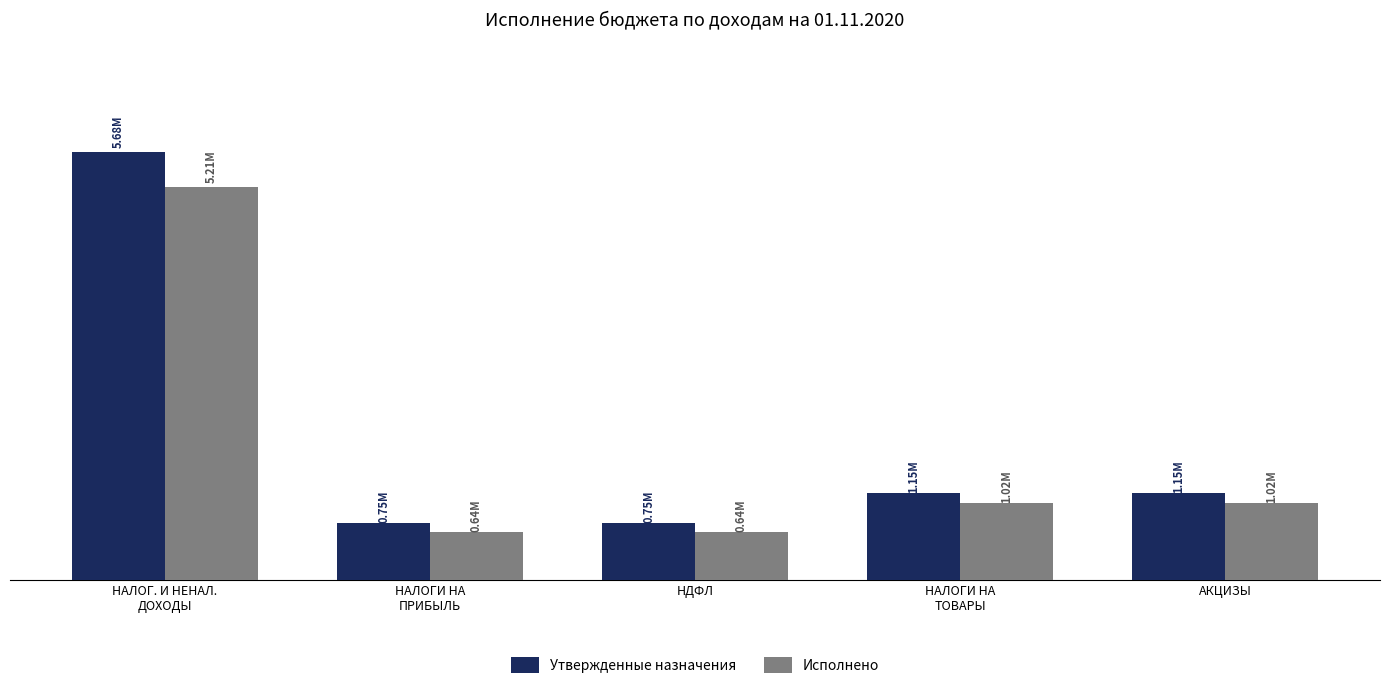

What are all the series names shown in the legend?

Утвержденные назначения, Исполнено